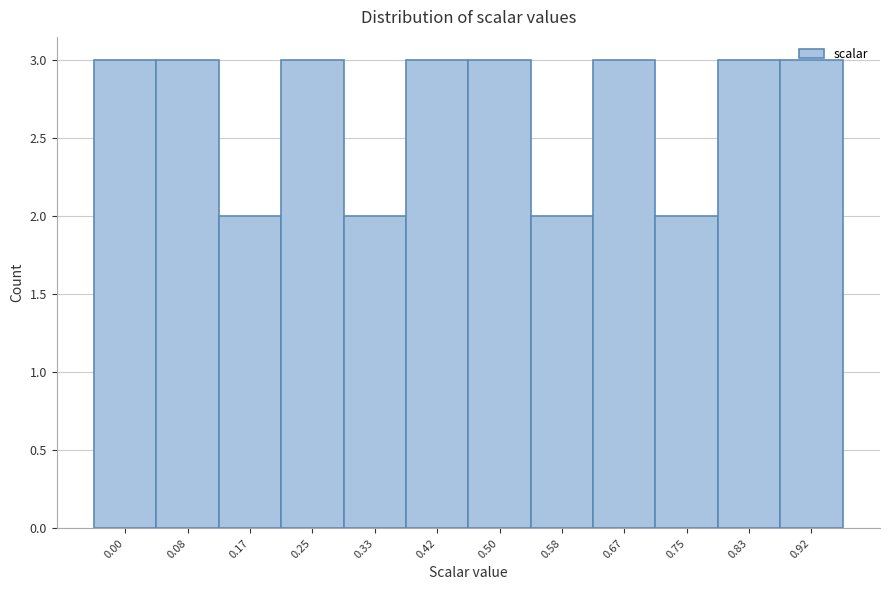

What is the maximum value shown in the chart?

3